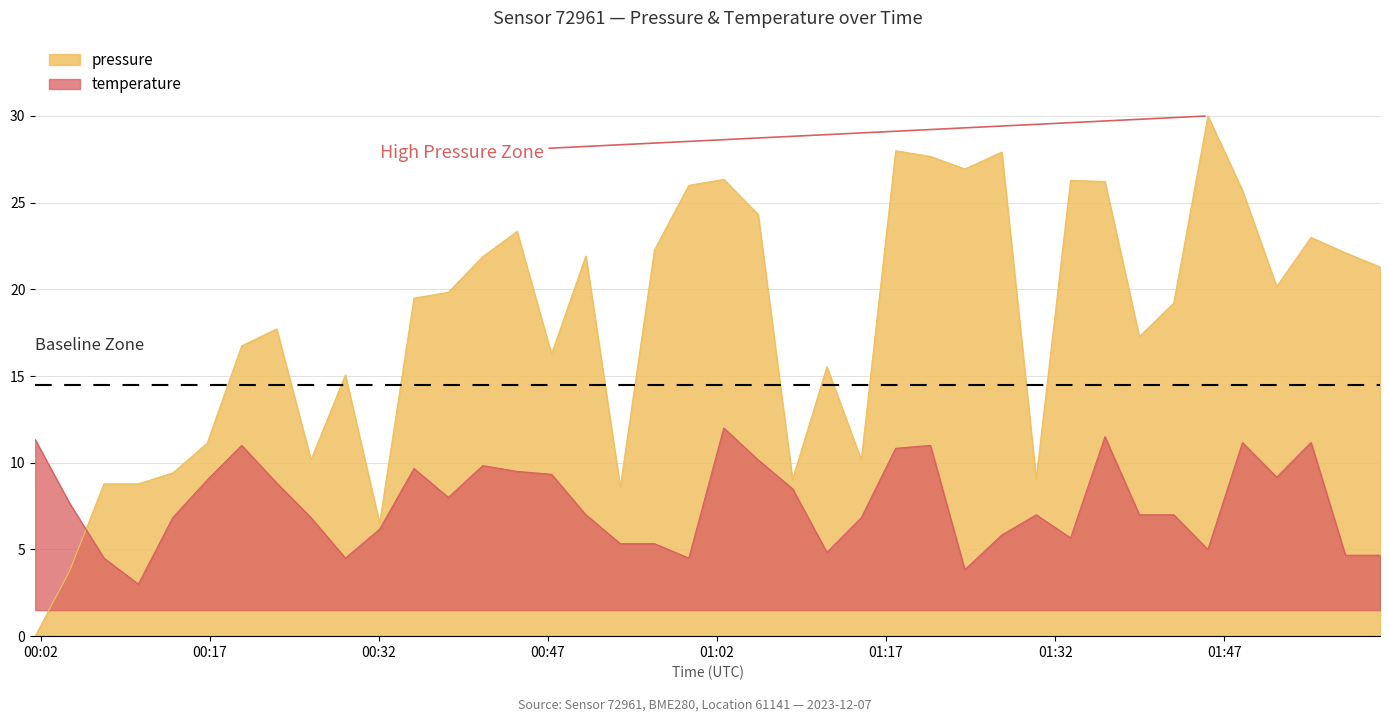

Is the value of temperature at 2023-12-07T01:57:45 greater than the value of pressure at 2023-12-07T00:50:22?

No